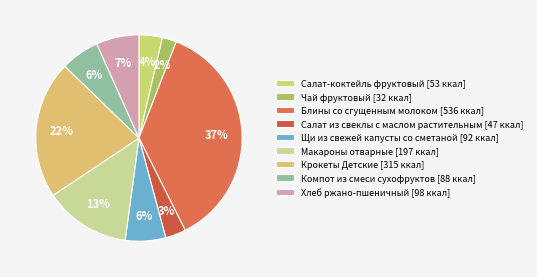

Is it true that Чай фруктовый is 2% of the pie?

True